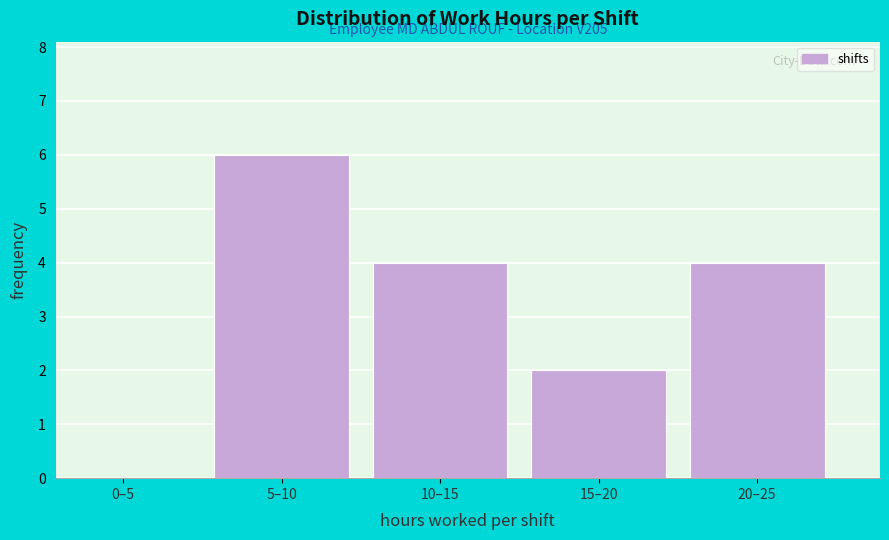

Reading left to right, extract all data points from this chart.

0–5=0	5–10=6	10–15=4	15–20=2	20–25=4